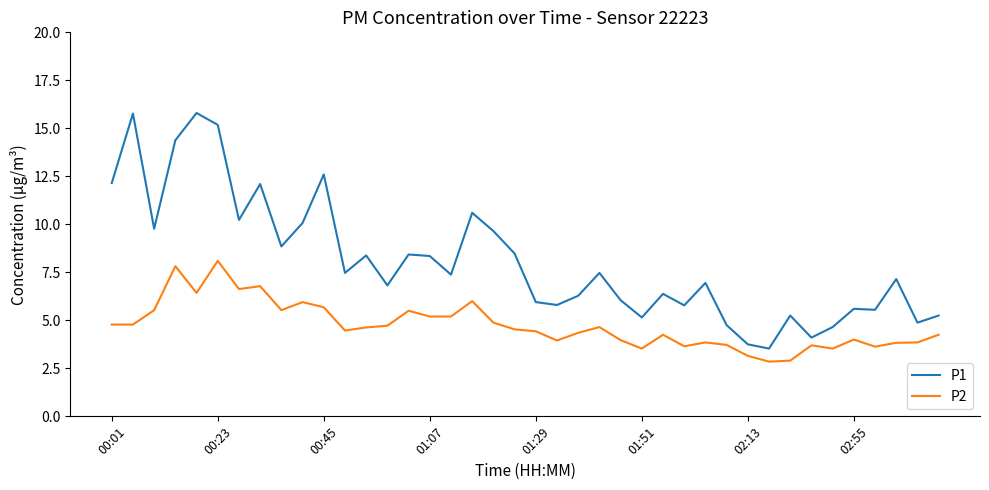

True or false: P1 and P2 intersect in this chart.

False